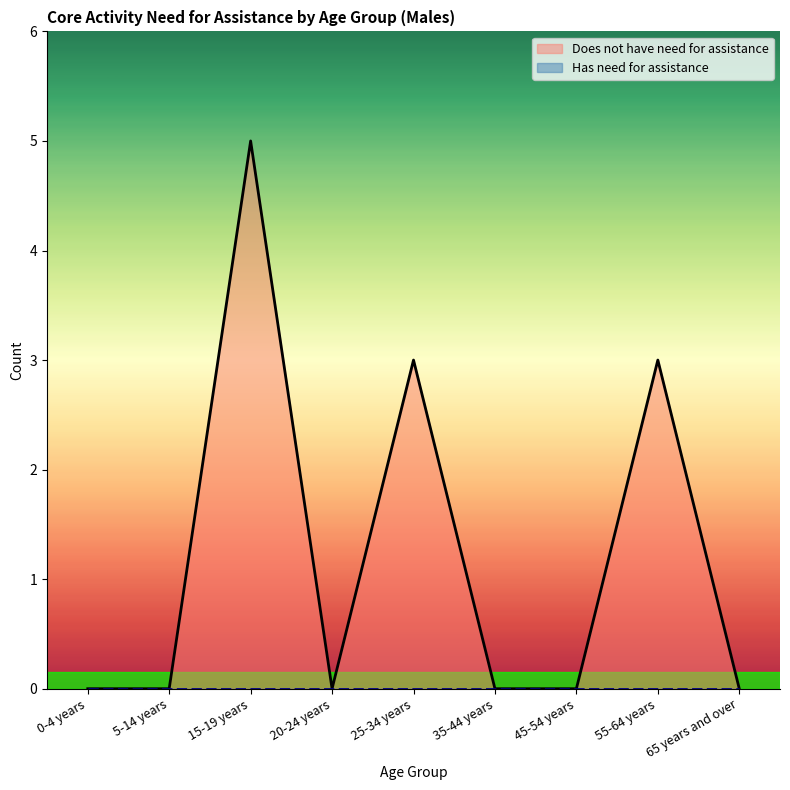

What is the sum of all values?

11